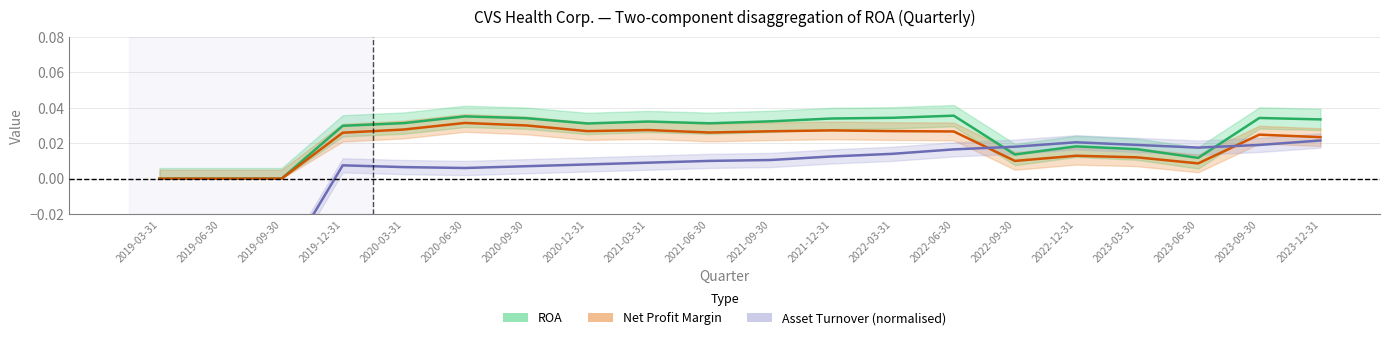

Where is the first local minimum for ROA?

2020-12-31